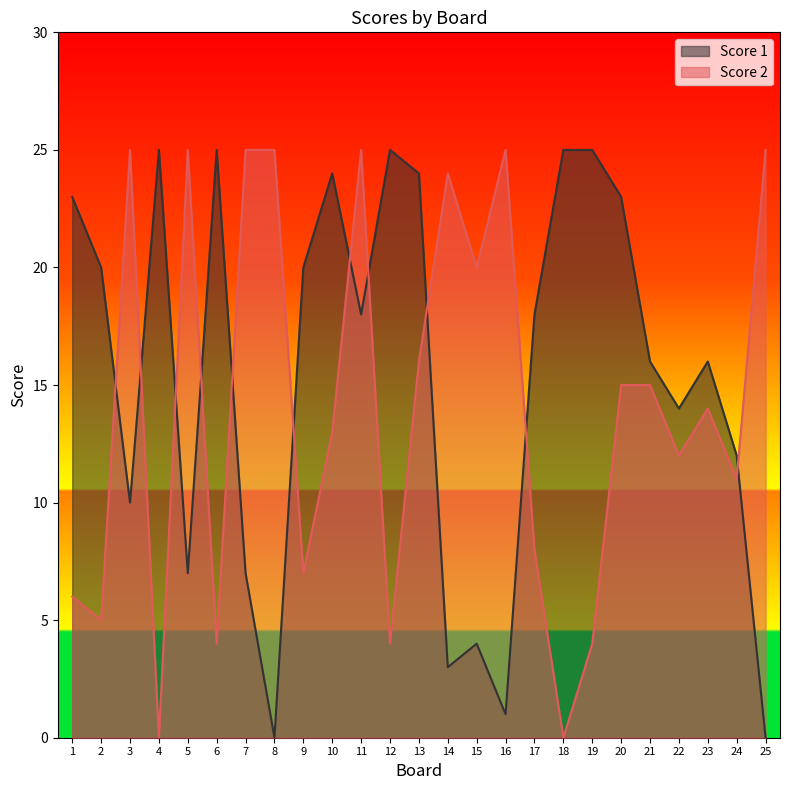

List the series in order of their overall mean, lowest first.

Score 2, Score 1